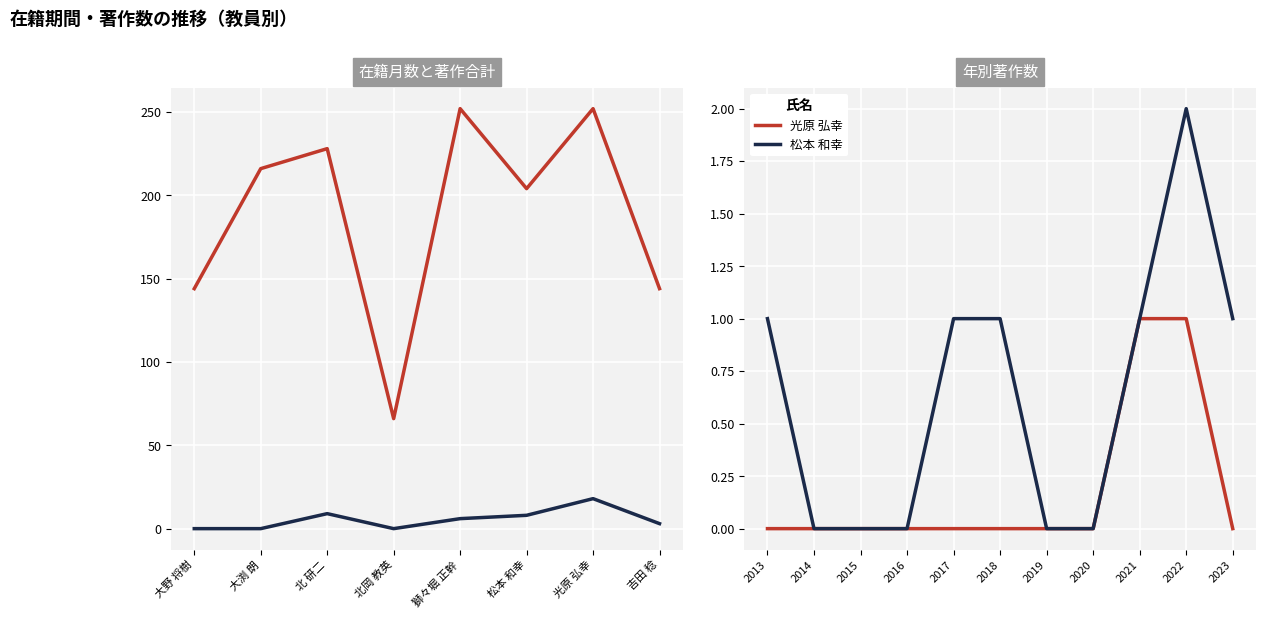

Which series has the widest spread of values?

在籍月数